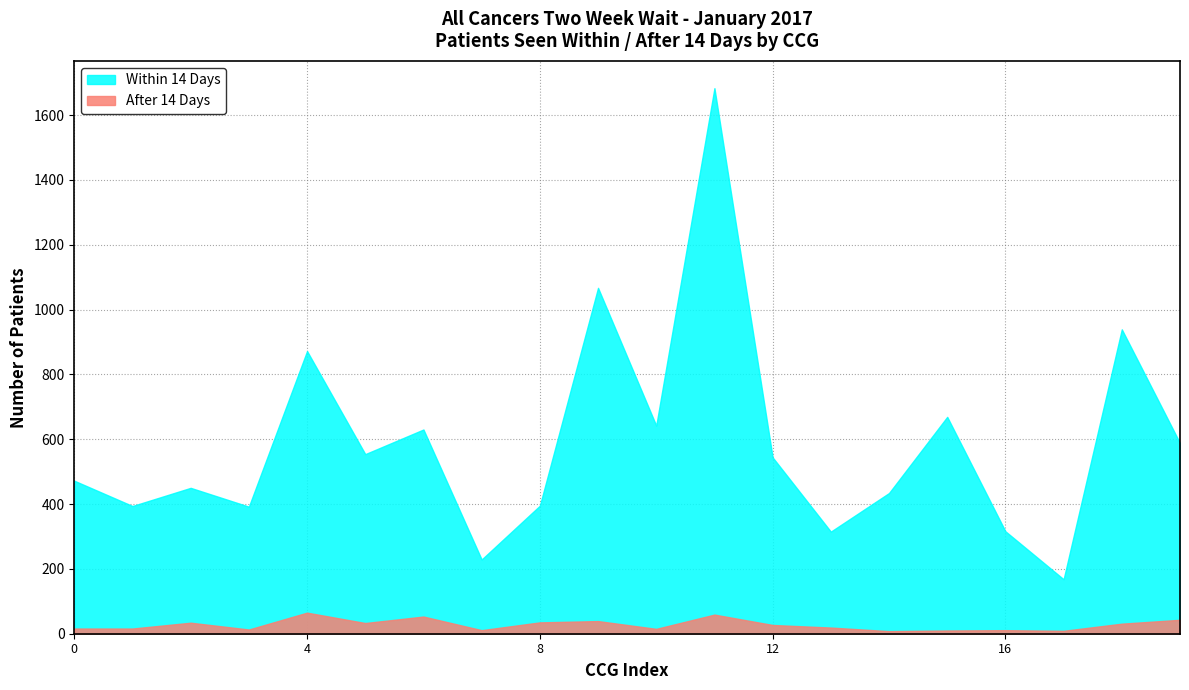

Rank the series at NHS BASILDON AND BRENTWOOD CCG from highest to lowest value.

WITHIN 14 DAYS, AFTER 14 DAYS